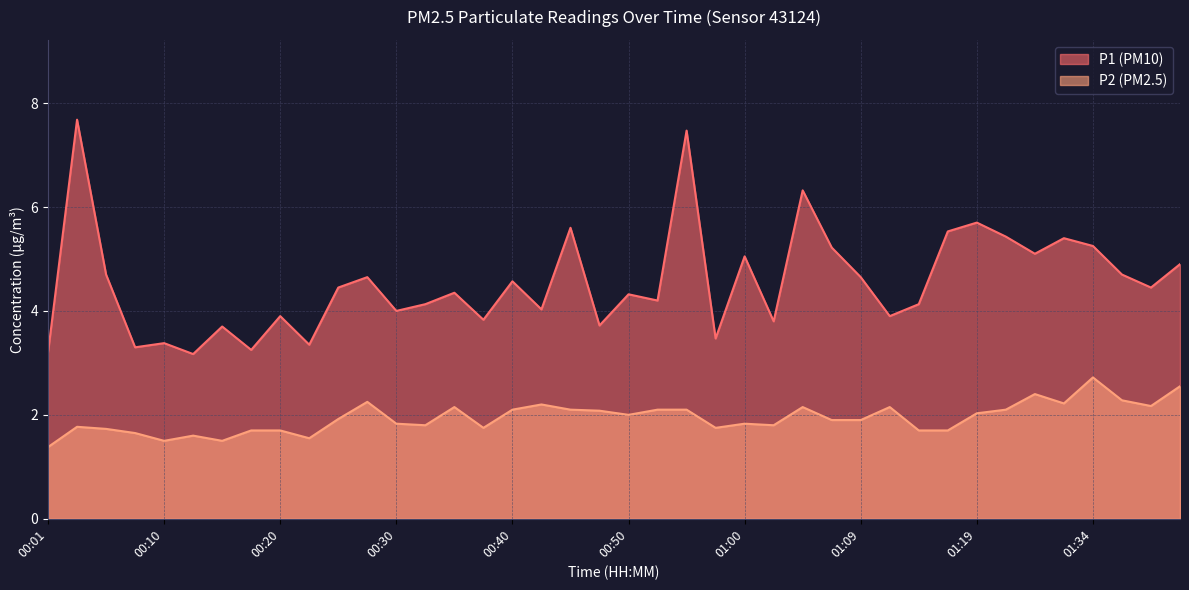

Is the value of P2 at 00:47 greater than the value of P1 at 00:18?

No